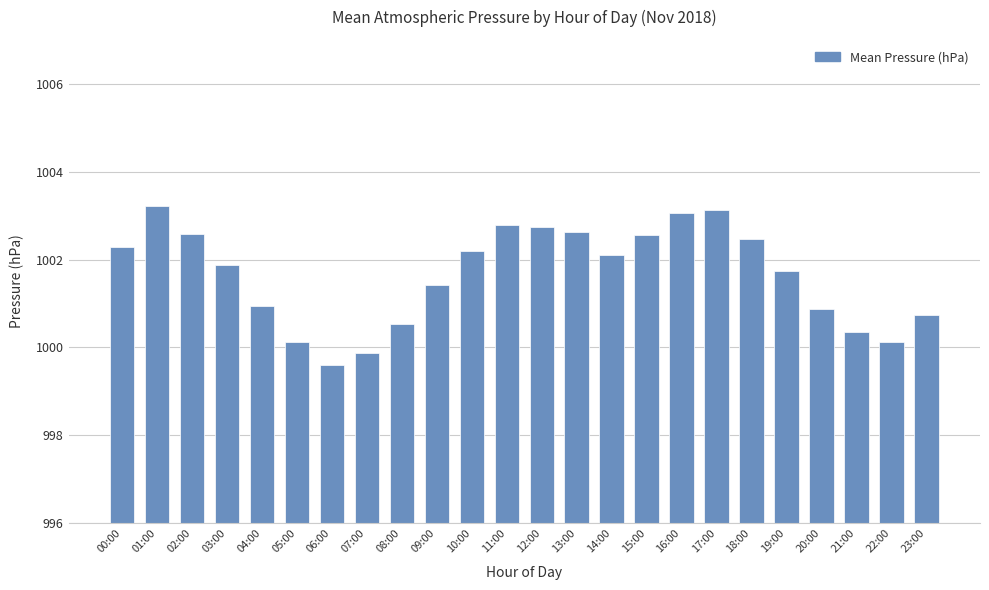

What is the maximum value shown in the chart?

1003.2